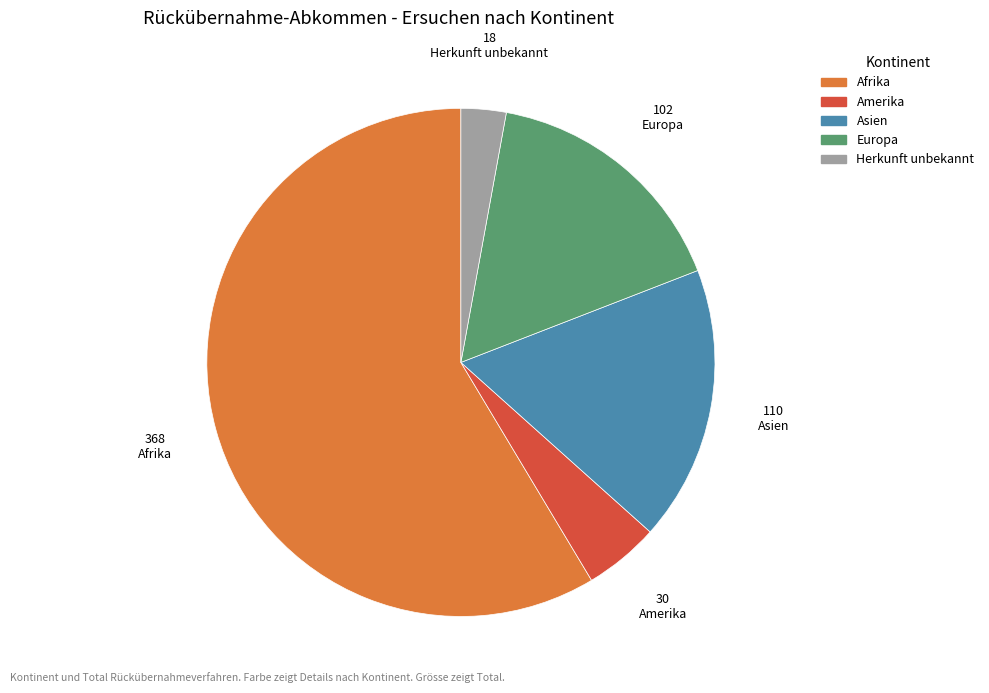

Which category has the smallest portion of the pie?

Herkunft unbekannt